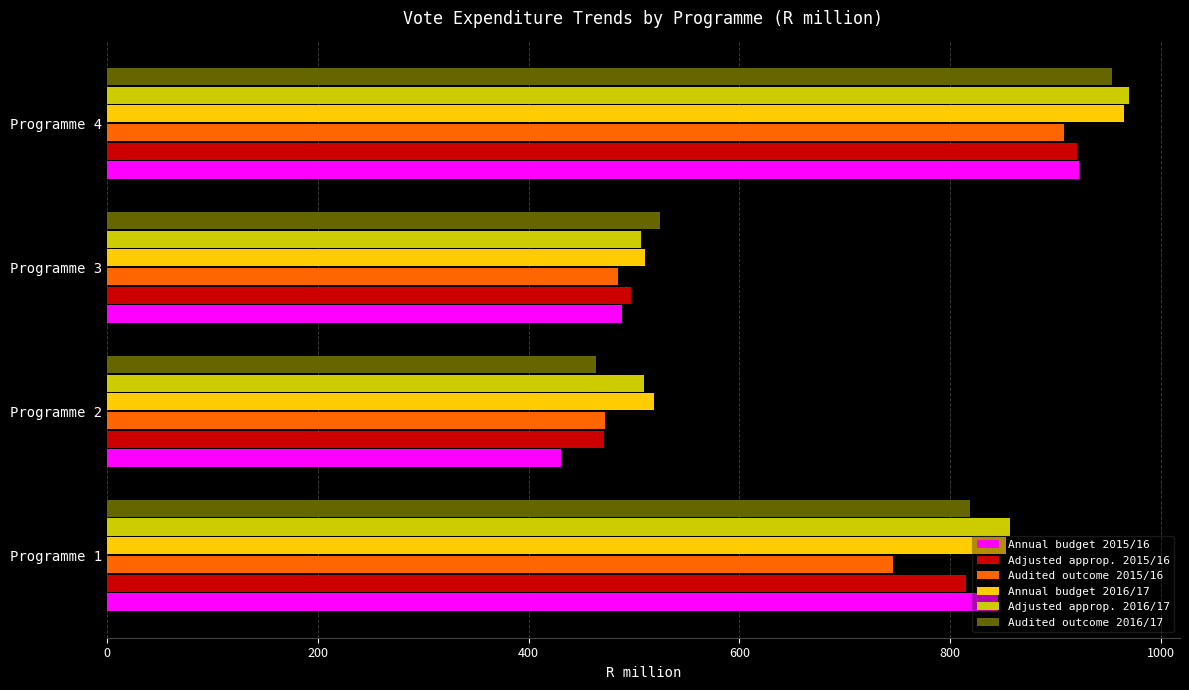

Which series changed the most between Programme 1 and Programme 2?

Annual budget 2015/16